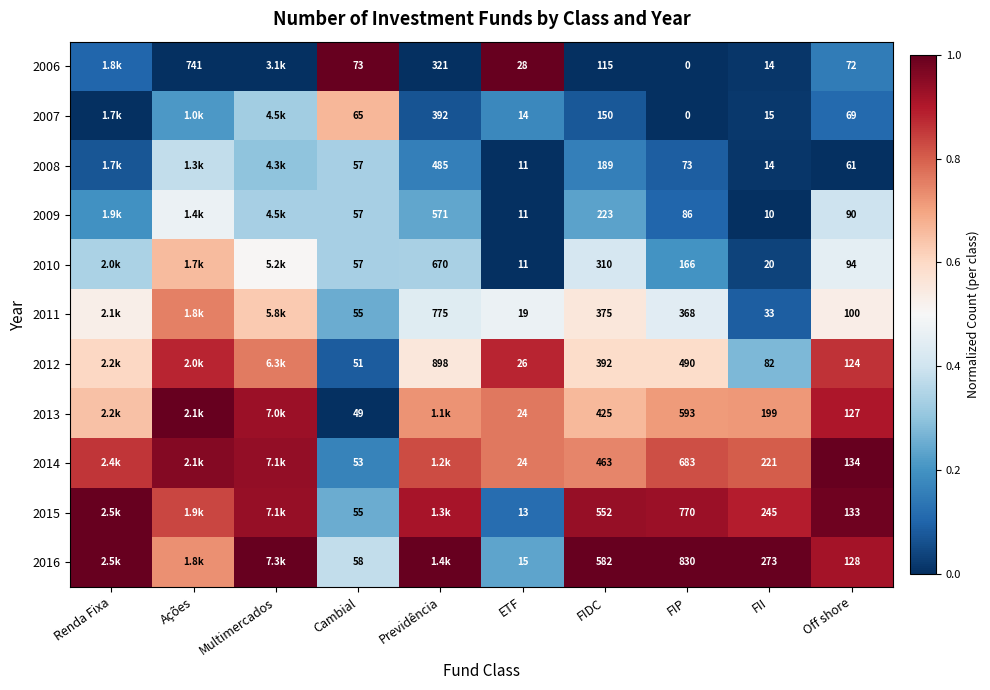

Is the value of 2009 at FII greater than the value of 2016 at FII?

No